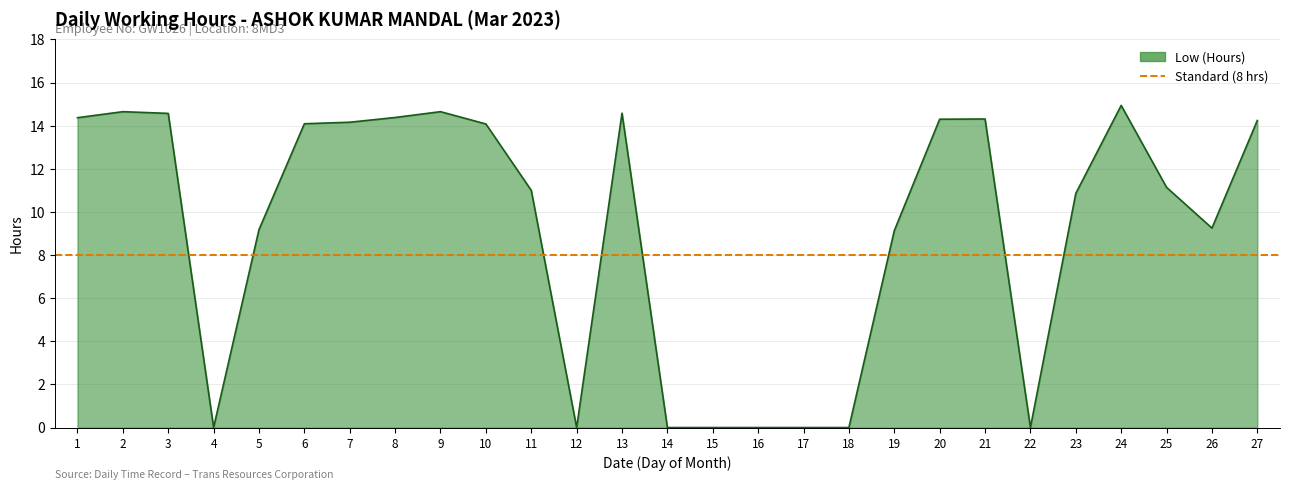

What is the sum of the values at 13 and 5?

23.8